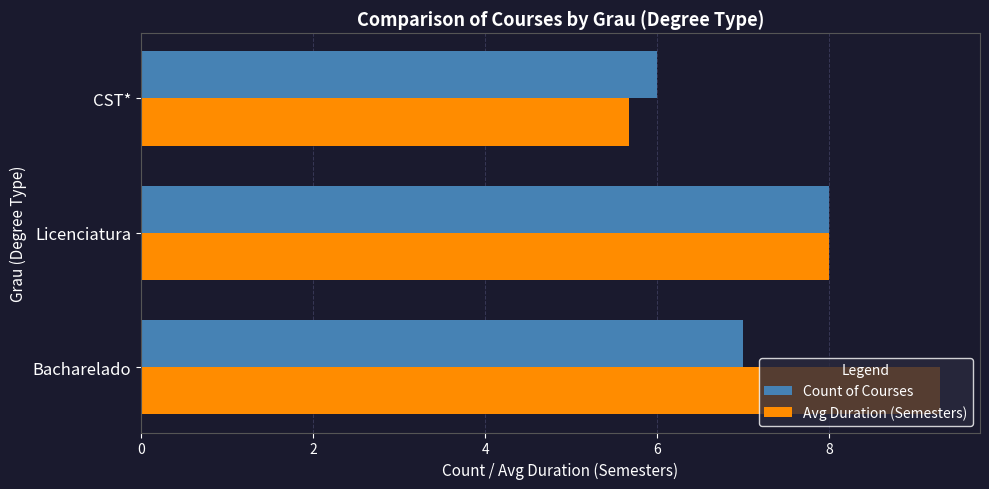

What is the difference between the maximum and second lowest values in the Avg Duration (Semesters) series?

1.3